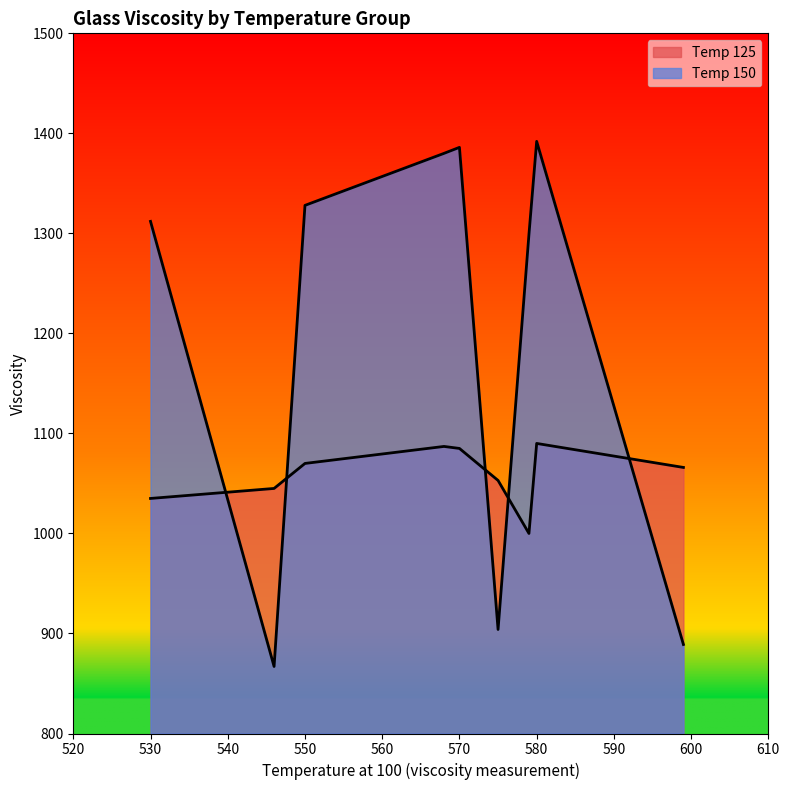

What is the sum of the Temp 125 values at 579 and 546?

2045